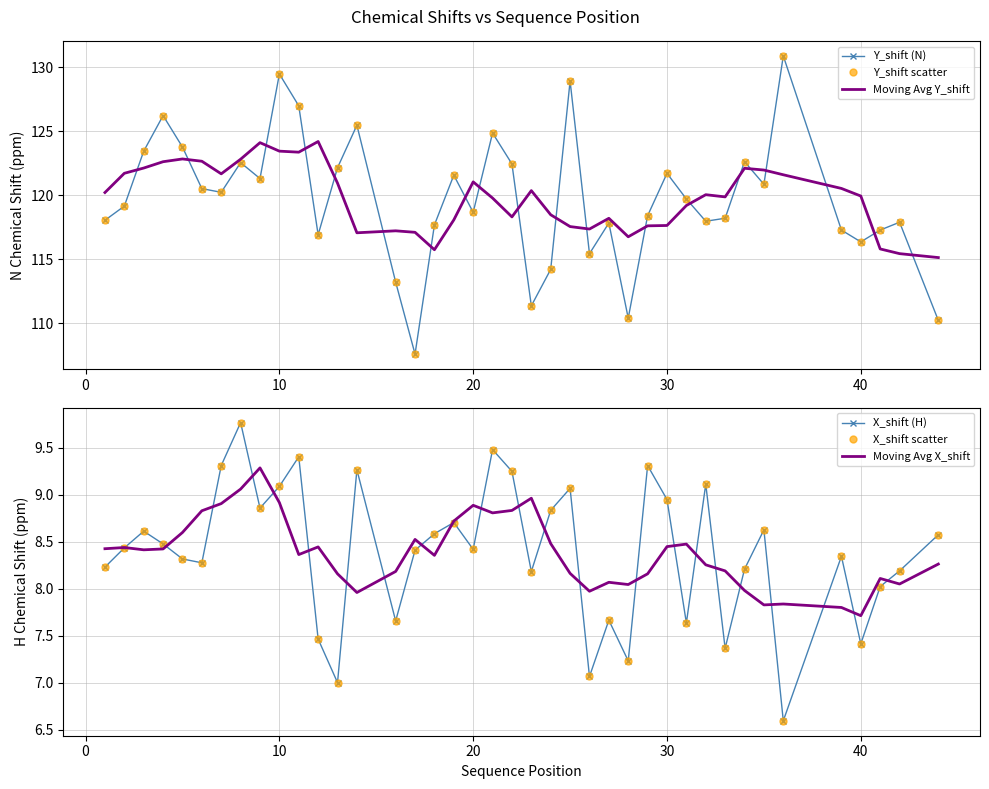

True or false: Moving Avg X_shift and Y_shift (N) cross at least once.

False